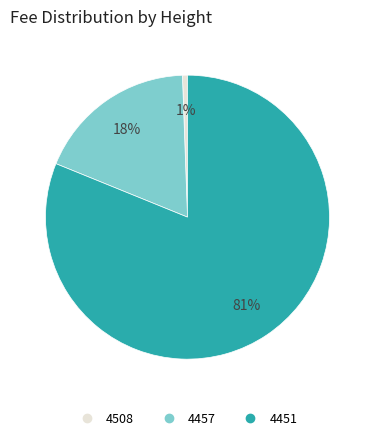

The 4457 slice represents 8% of the pie. True or false?

False